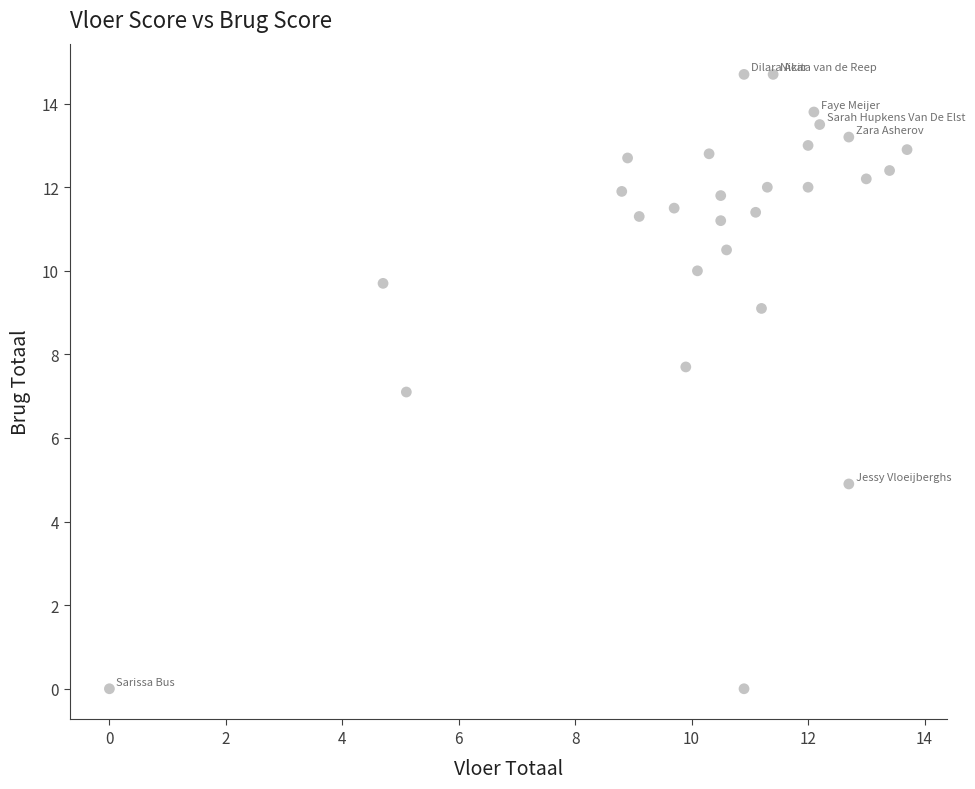

What is the range of Y values (max minus min)?

14.7